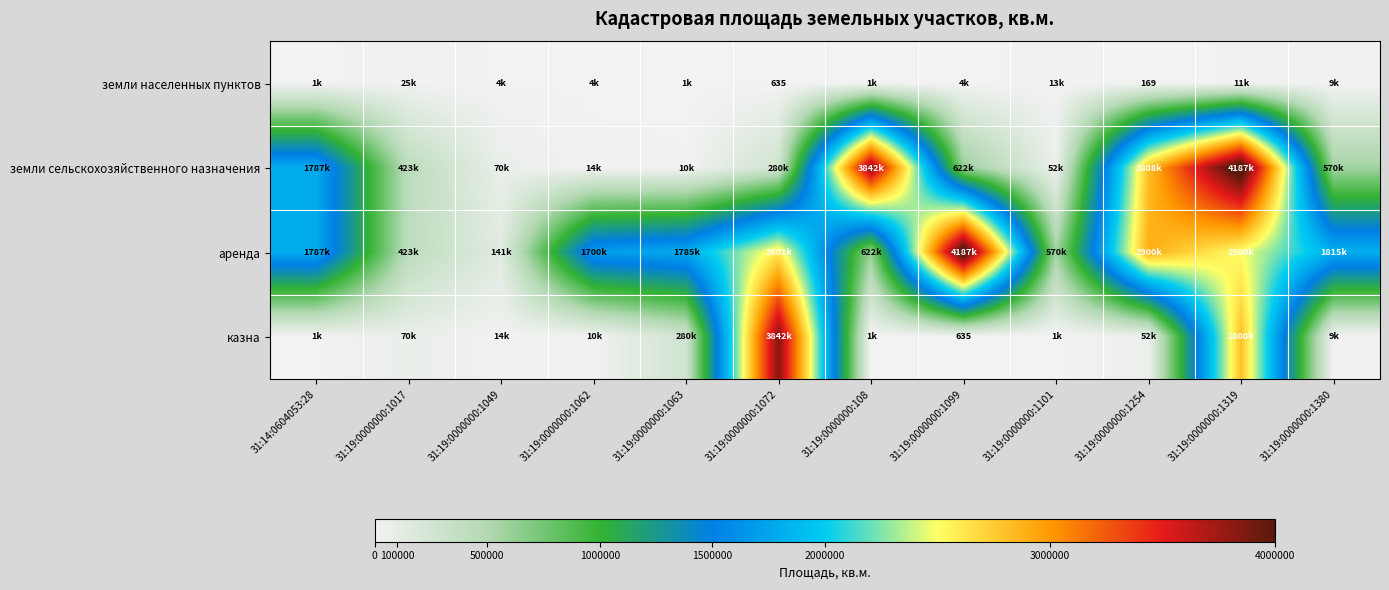

True or false: земли населенных пунктов has a value of 635 at 31:19:0000000:1072.

True